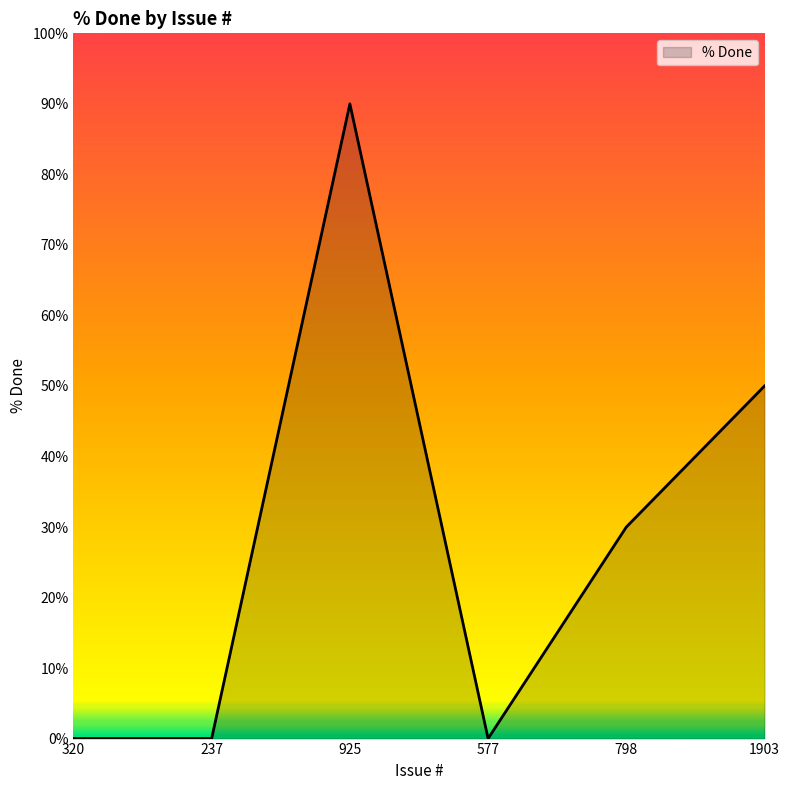

How many interior local peaks (higher than both neighbors) does the data have?

1